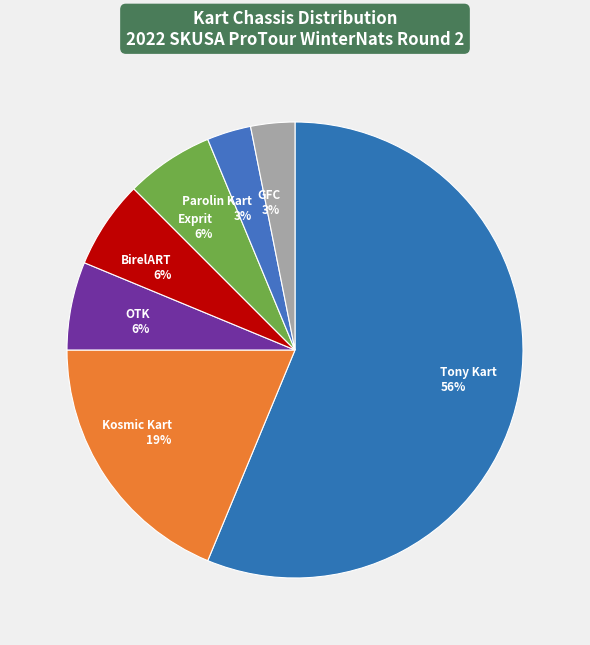

Which slice represents more than half of the pie?

Tony Kart 56%